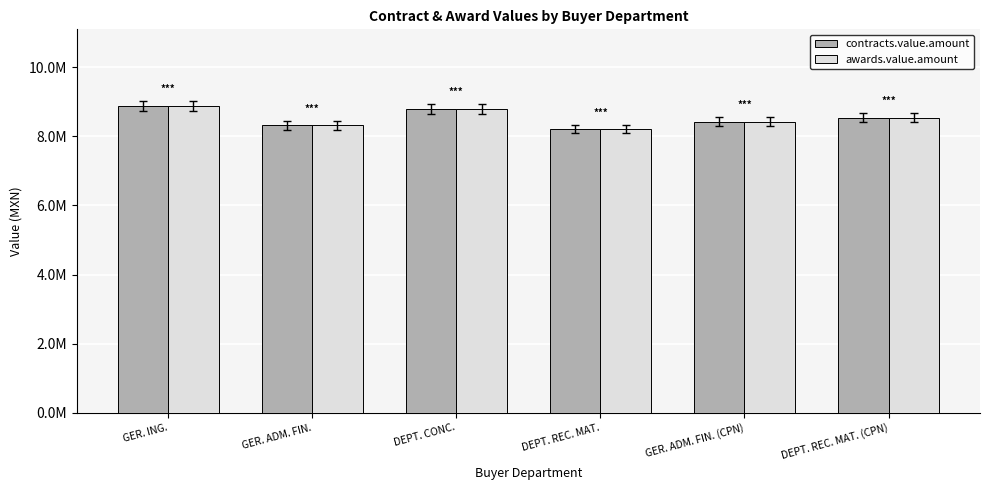

At which label does awards.value.amount reach its minimum?

DEPT. REC. MAT.